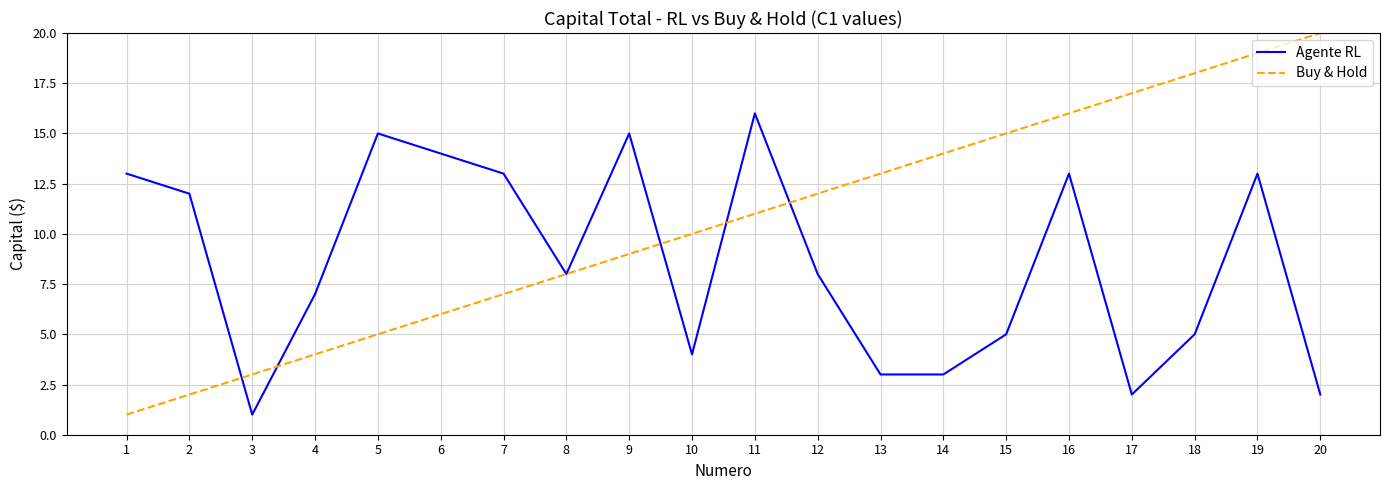

What is the average value of the Agente RL series?

9